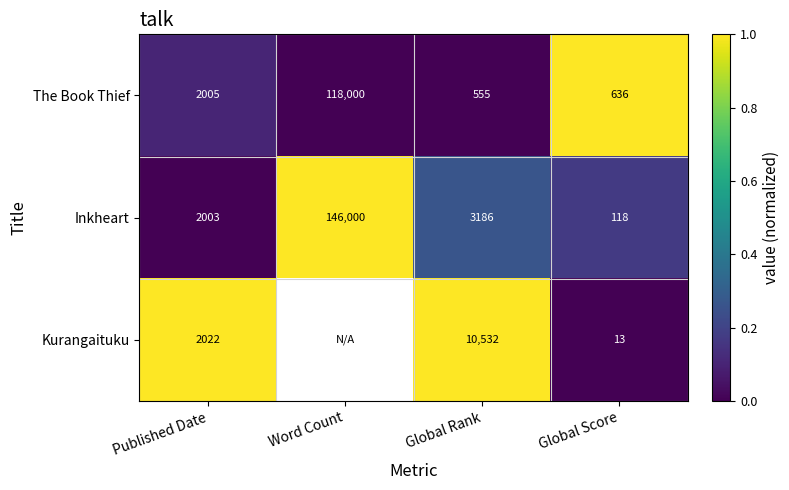

At Global Score, list the series in order from largest to smallest.

The Book Thief, Inkheart, Kurangaituku